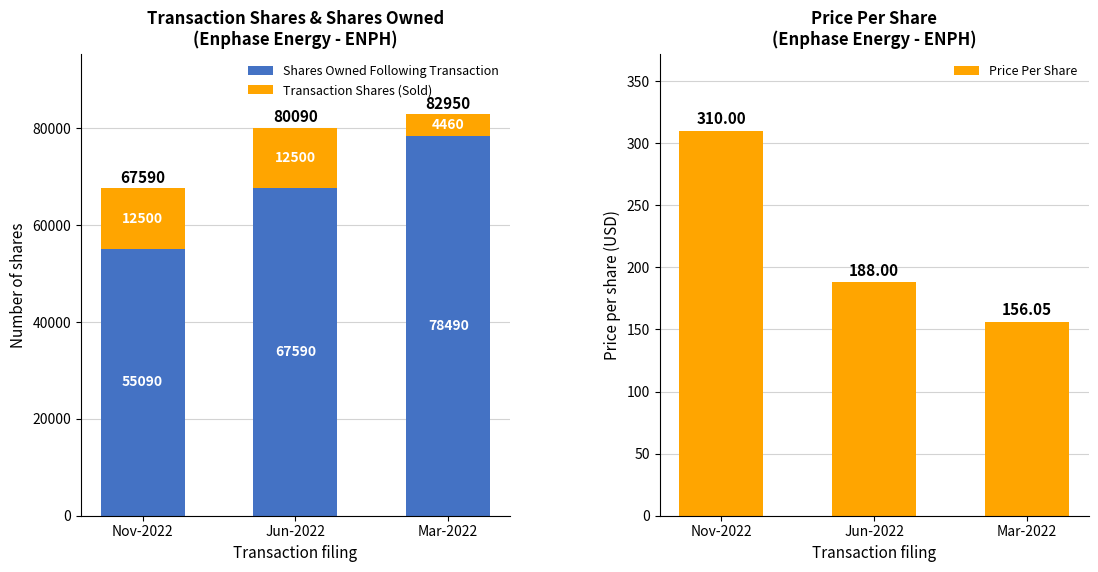

What position from the right is Jun-2022?

2